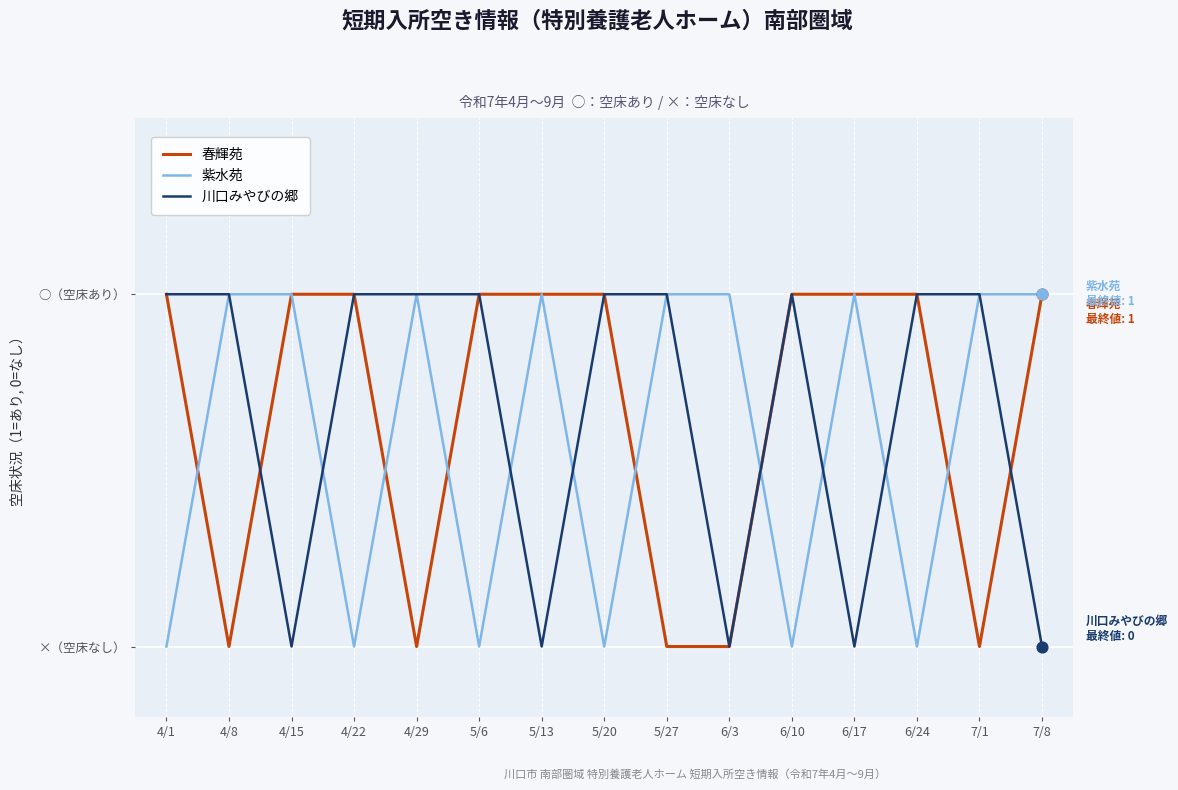

What are all the series names shown in the legend?

春輝苑, 紫水苑, 川口みやびの郷